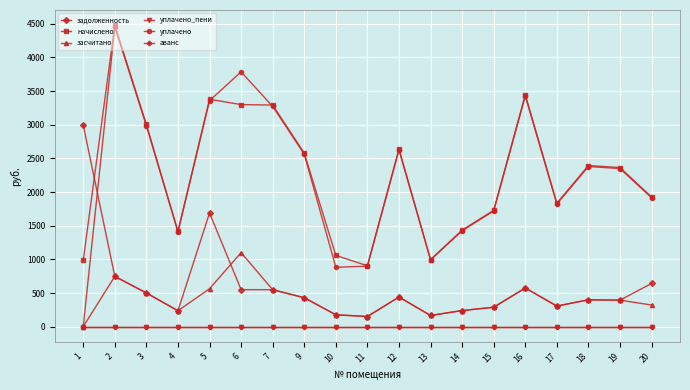

Is this an area chart (filled region under the line)?

No